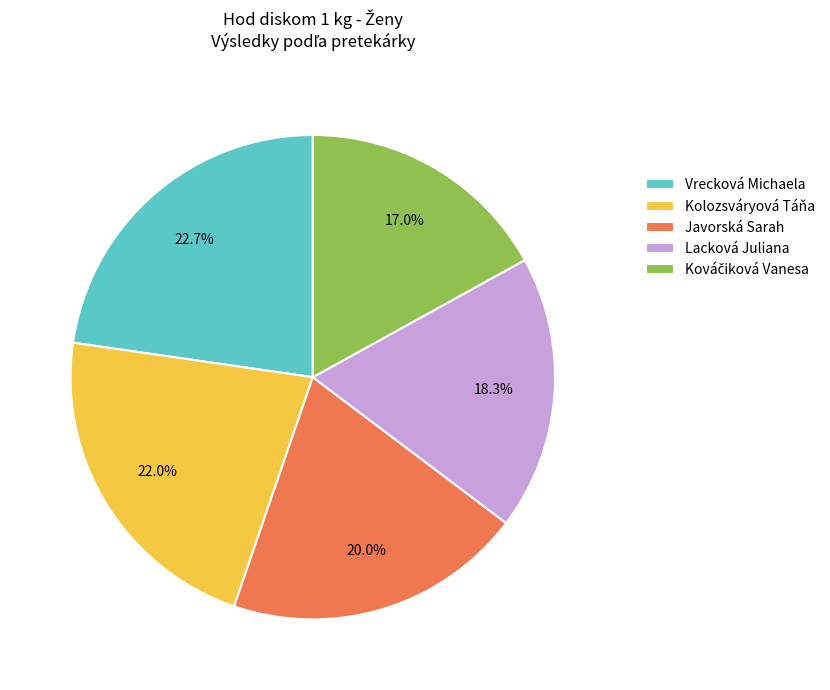

Does any single category account for the majority?

No